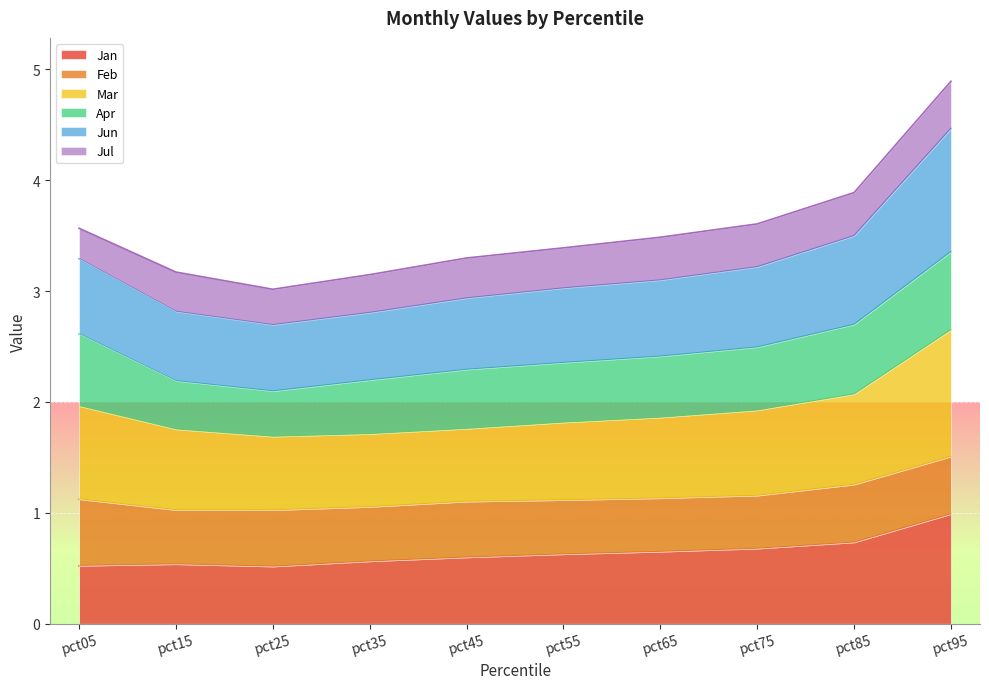

What is the minimum value for Jan?

0.5